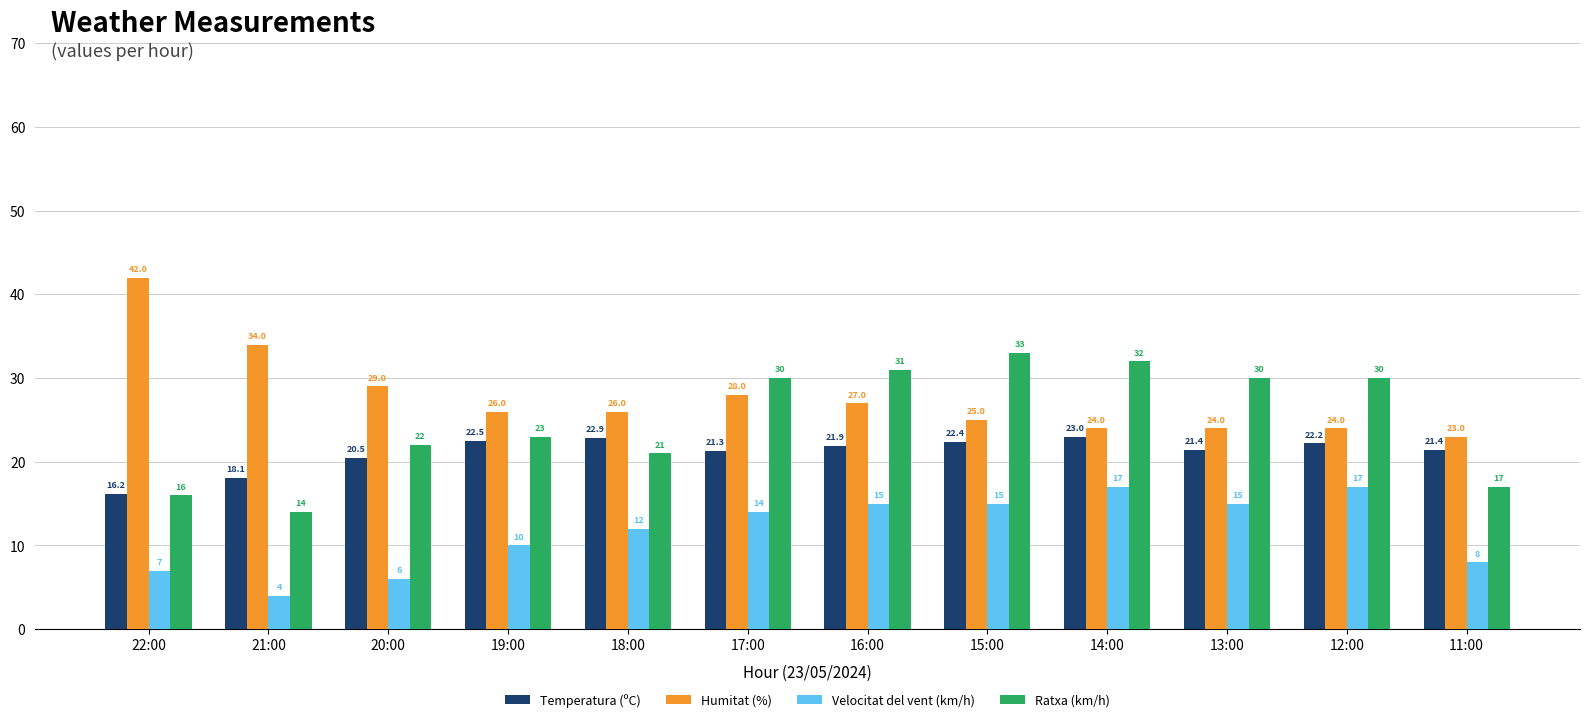

What is the average value of the Humitat (%) series?

27.7